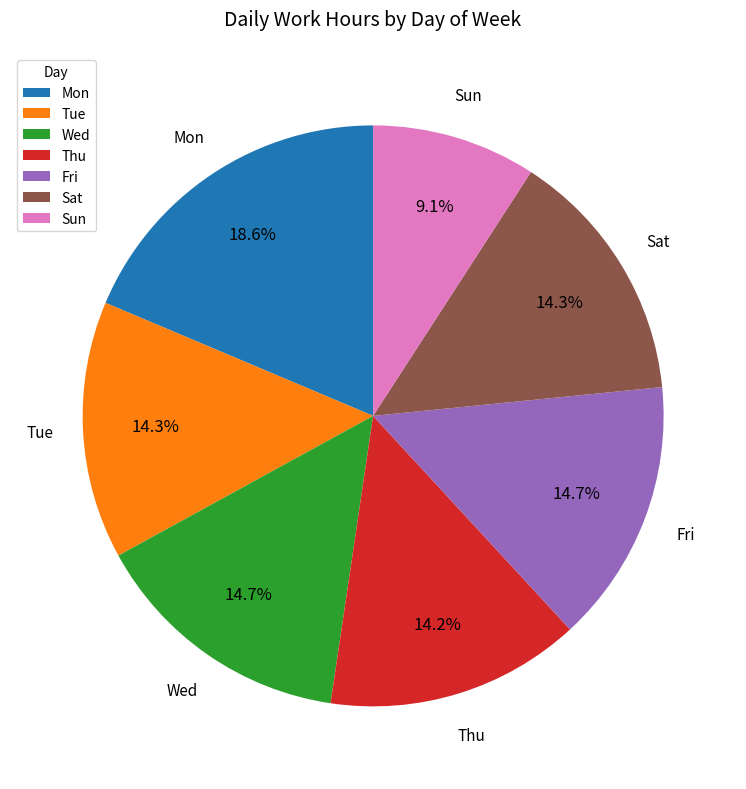

Combined, do Mon and Fri account for over 50%?

No